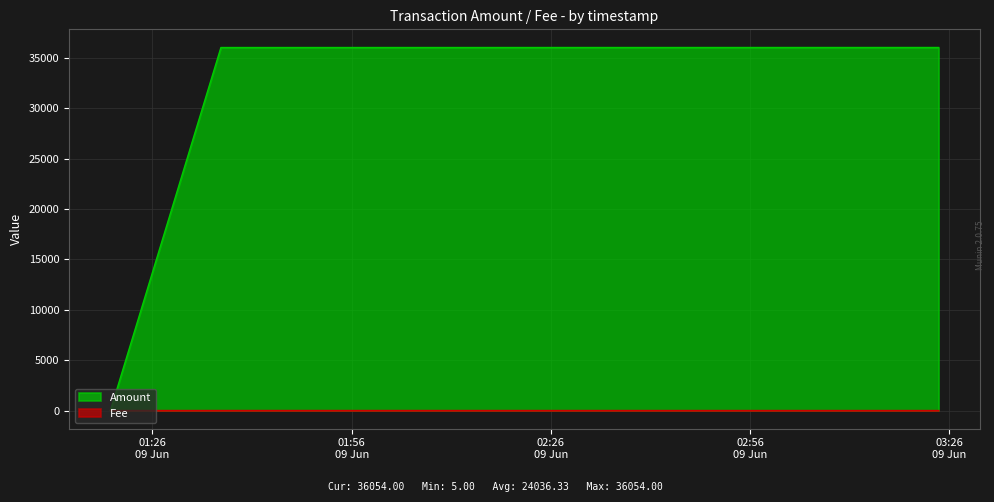

Which series has the largest total across all categories?

Amount